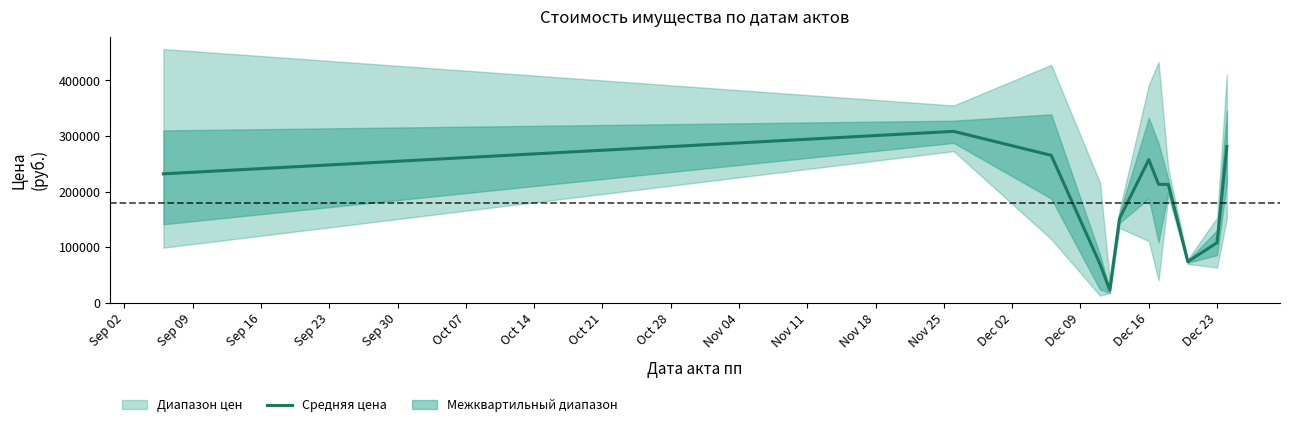

What is the highest value of the Средняя цена series?

308227.7